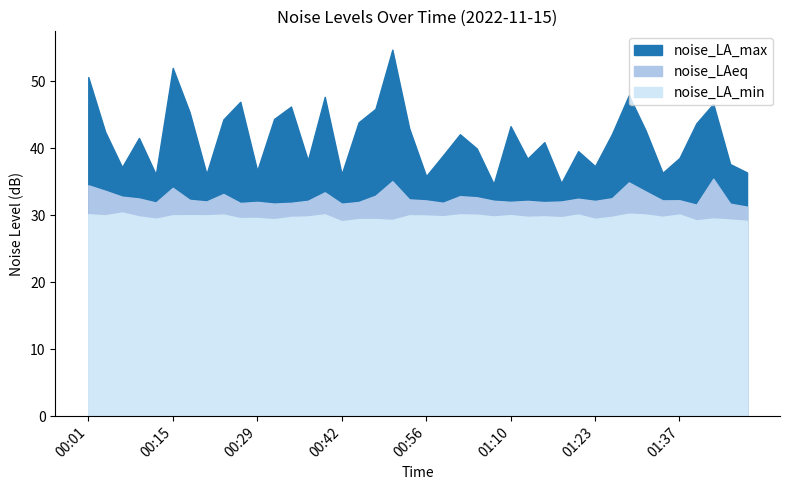

Which series has the widest spread of values?

noise_LA_max